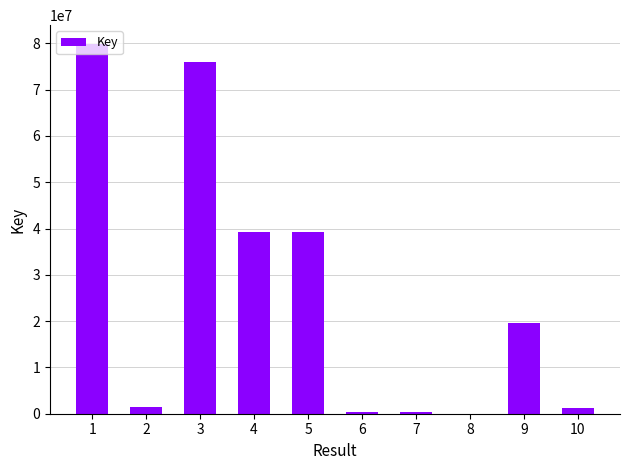

What is the change in value from 7 to 8?

-328933